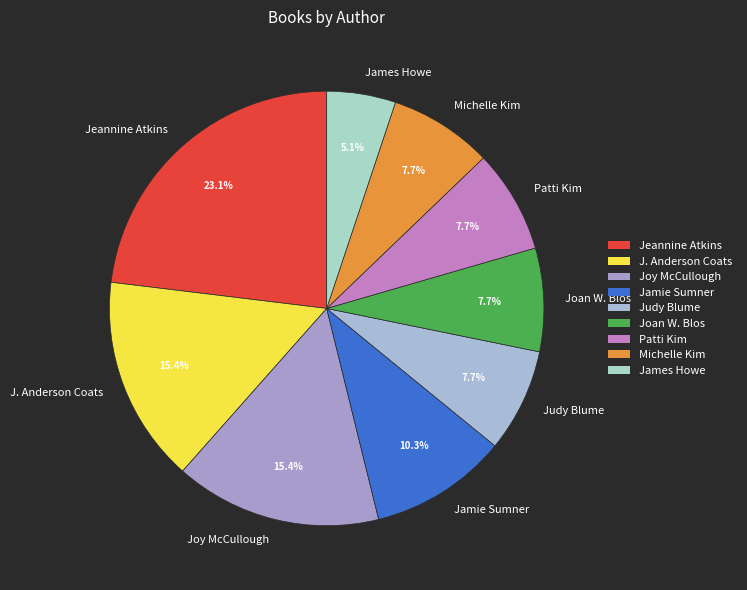

To the nearest percent, what percentage of the pie is Jamie Sumner?

10%